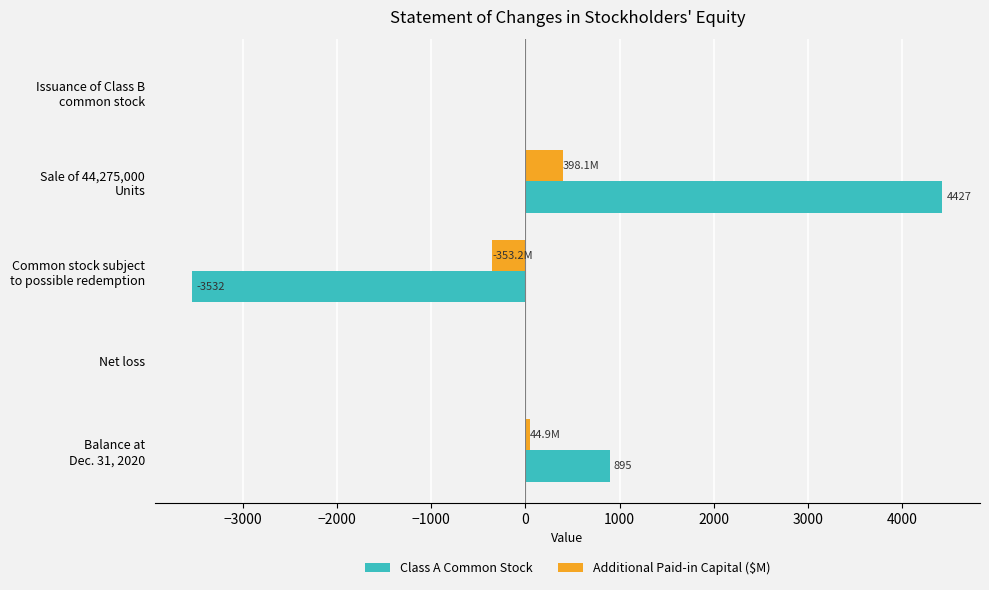

The Class A Common Stock series shows 0.0 at Net loss. True or false?

True